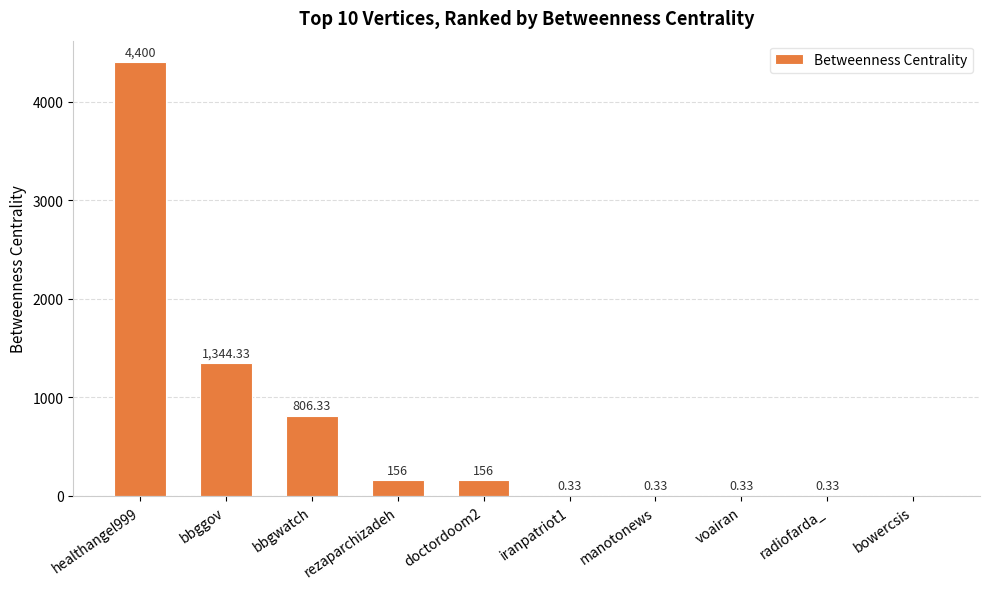

What is the change in value from bbgwatch to voairan?

-806.0